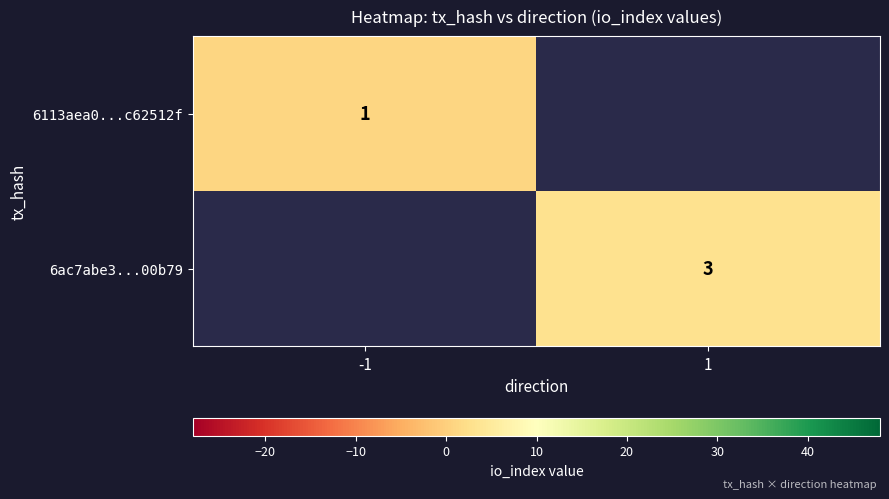

The 6113aea0...c62512f series shows 1 at -1. True or false?

True